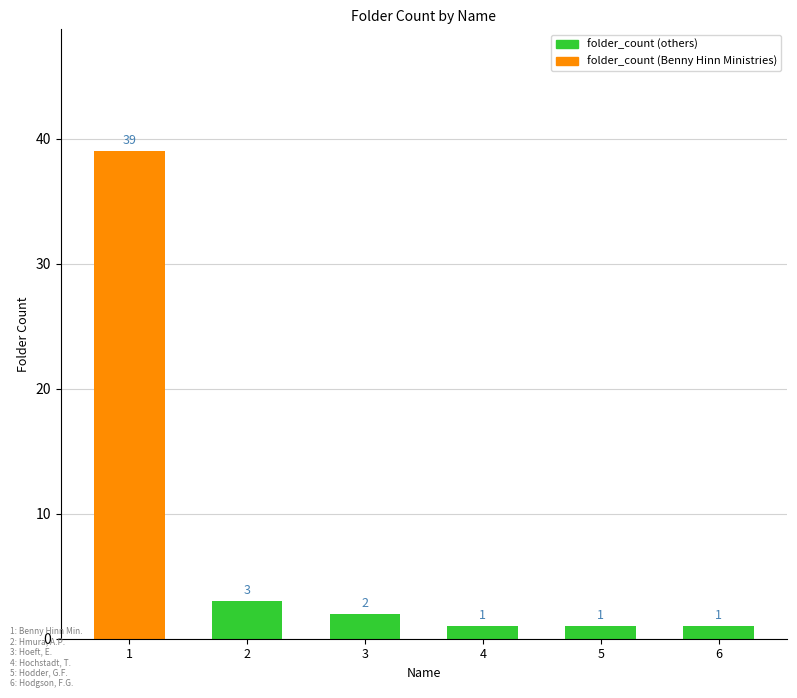

The chart shows a value of 2 at 3. True or false?

True